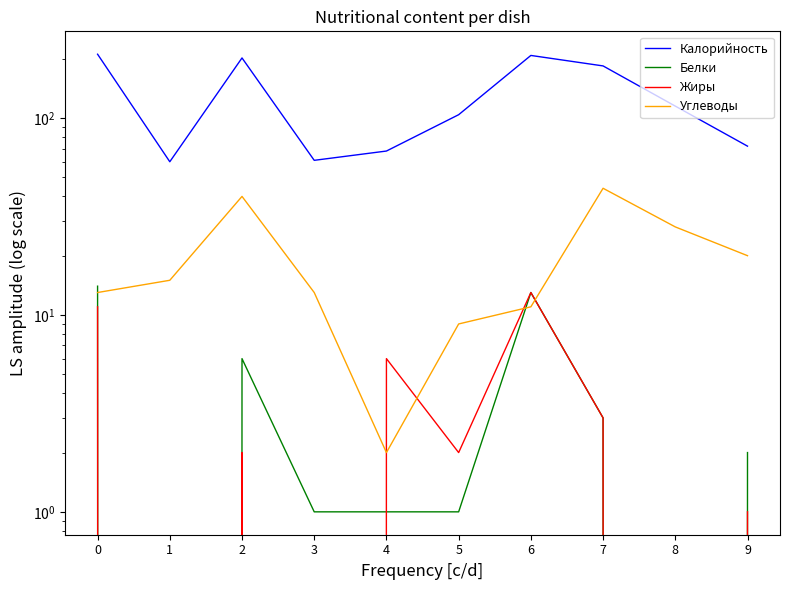

The Белки series shows 1 at 5. True or false?

True